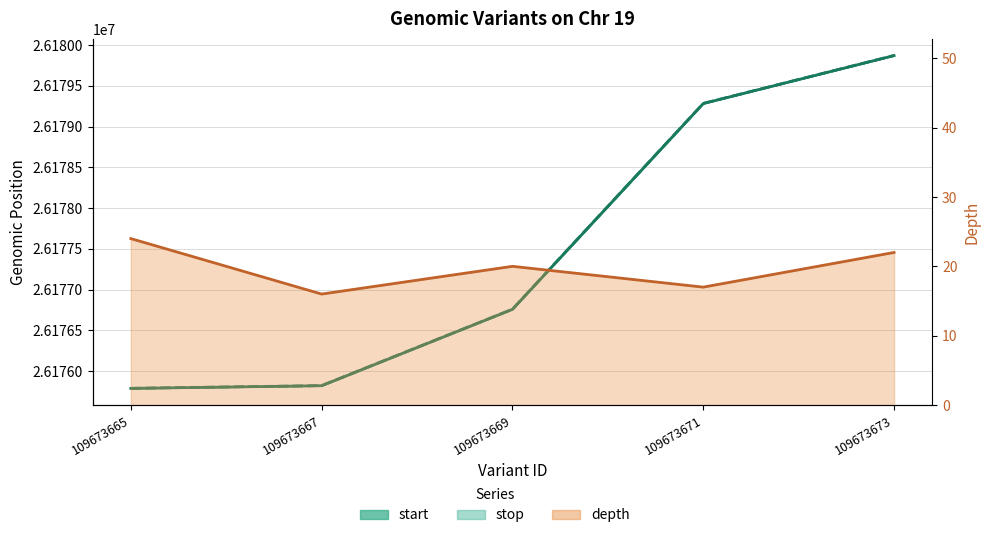

At which category is the sum across all series the highest?

109673673